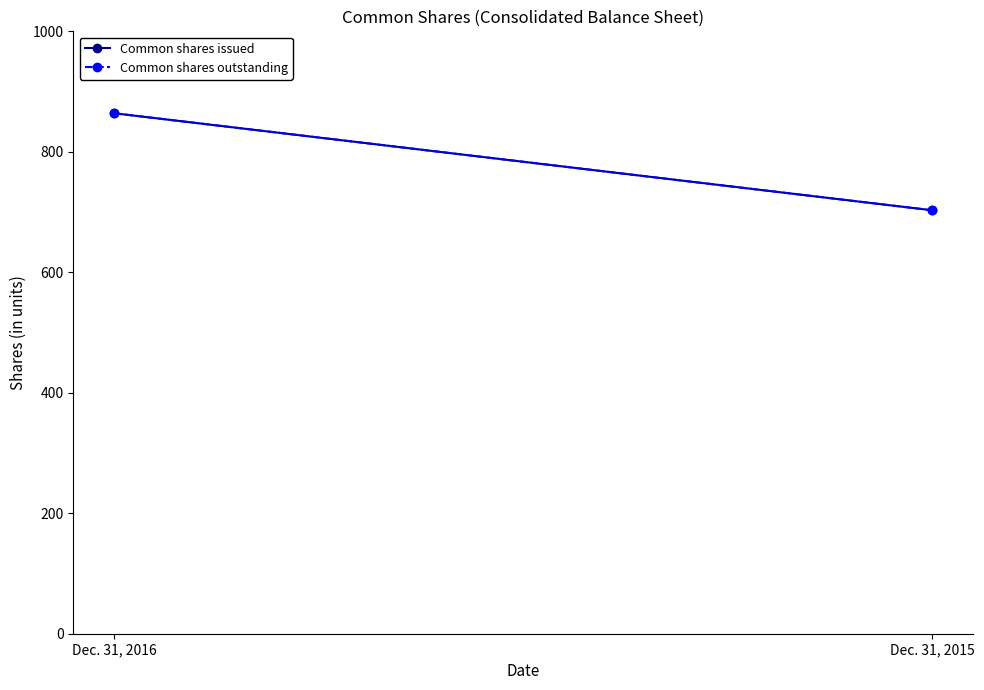

What is the lowest value of the Common shares issued series?

703